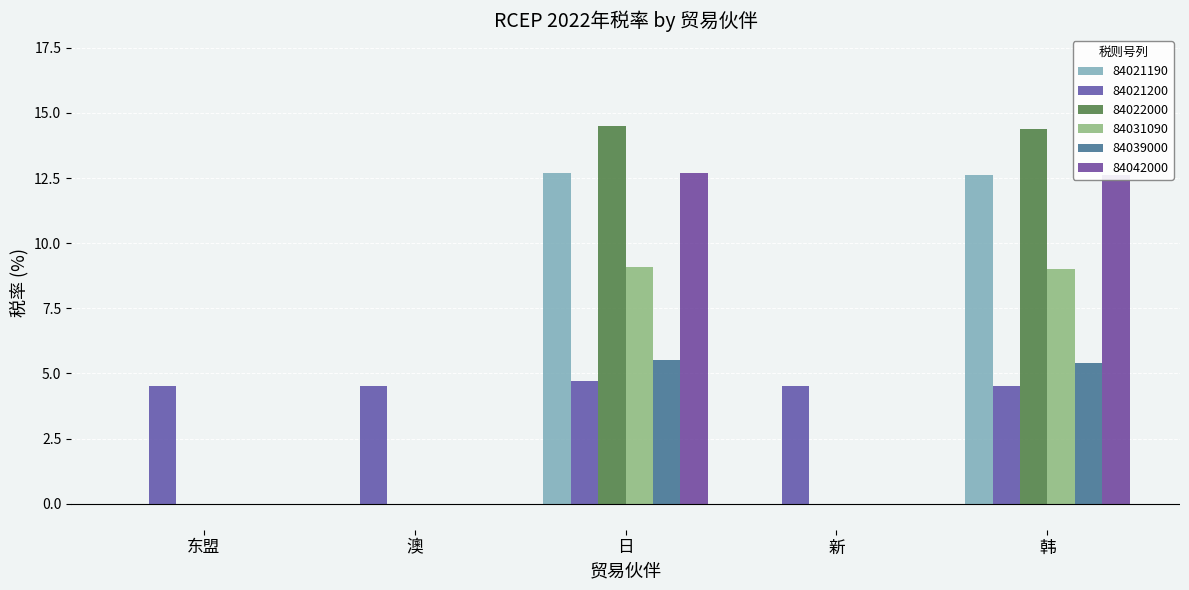

Is the value of 84031090 at 日 greater than the value of 84022000 at 新?

Yes